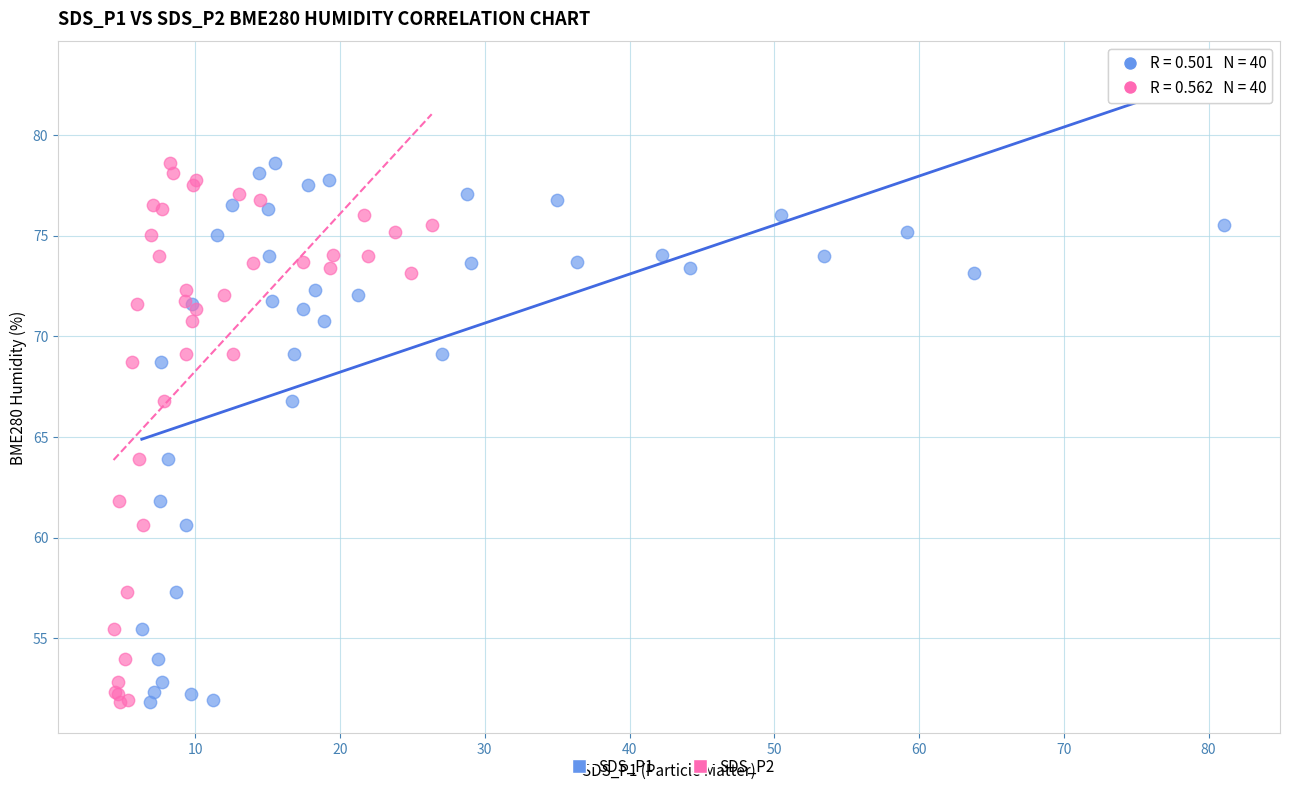

What are all the series names shown in the legend?

SDS_P1, SDS_P2